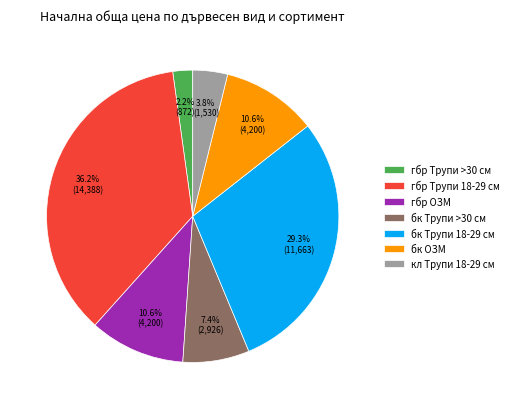

To the nearest percent, what portion does бк ОЗМ represent?

11%